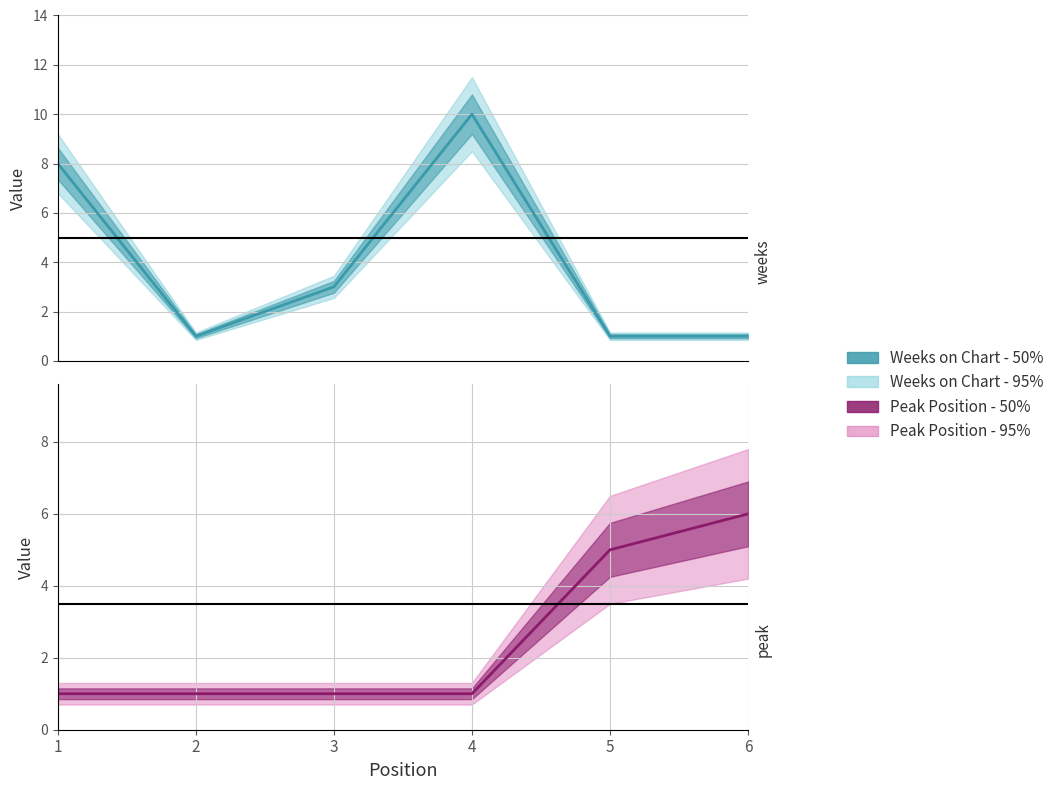

What is the value of the Peak Position point at the 3rd from the left?

1